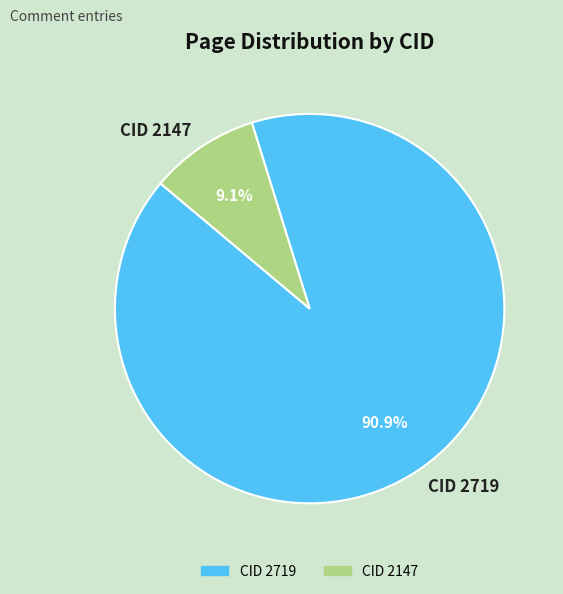

To the nearest percent, what is the difference between the CID 2719 and CID 2147 slice percentages?

82%